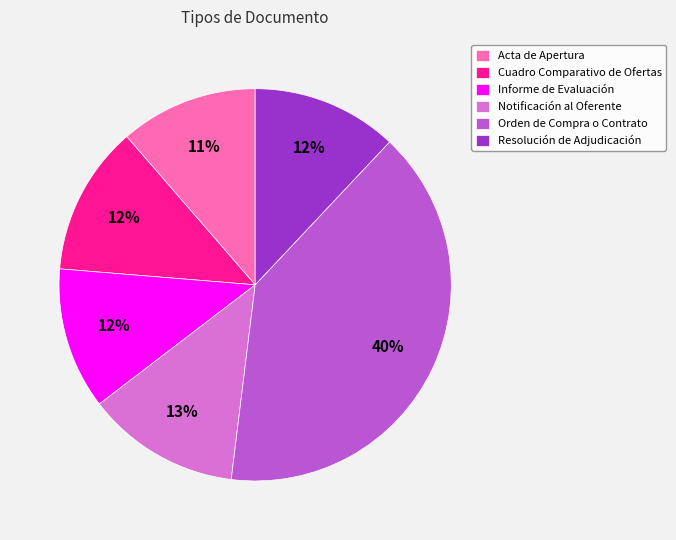

Is it true that Orden de Compra o Contrato is 48% of the pie?

False